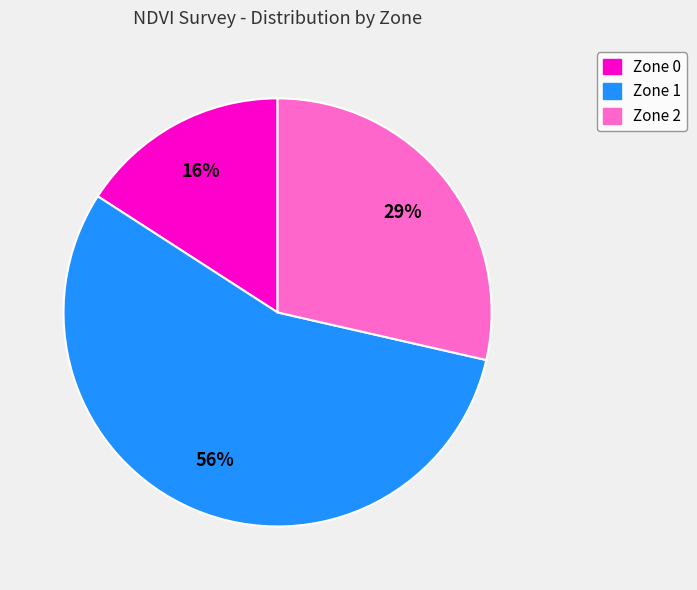

To the nearest percent, what portion does Zone 0 represent?

16%